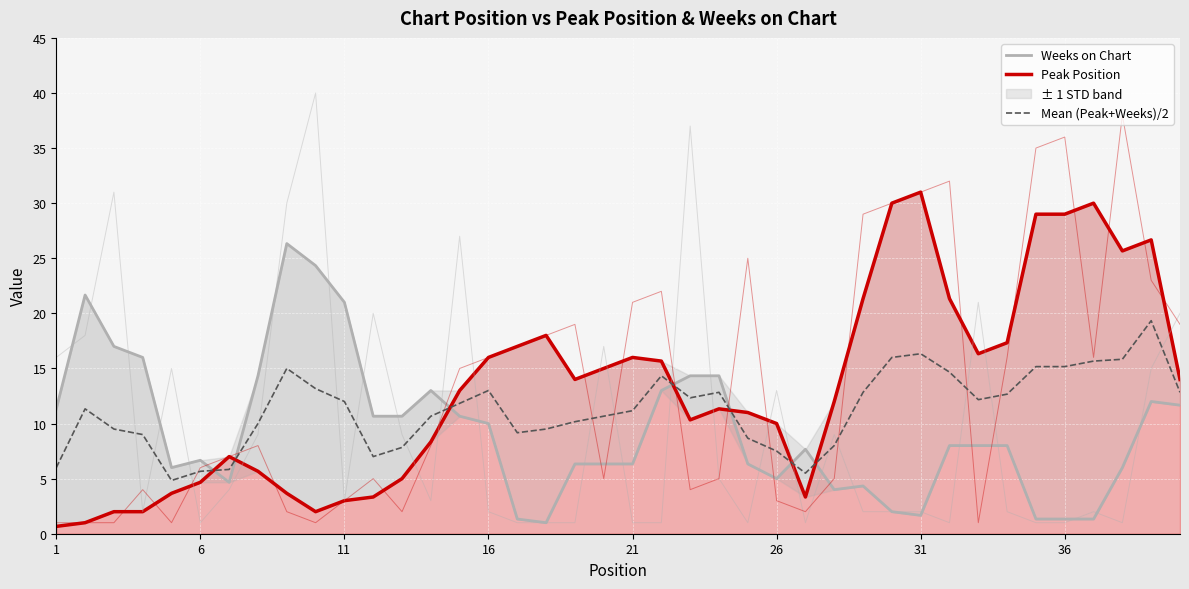

Is it true that Mean (Peak+Weeks)/2 equals 8.8 at 38?

False